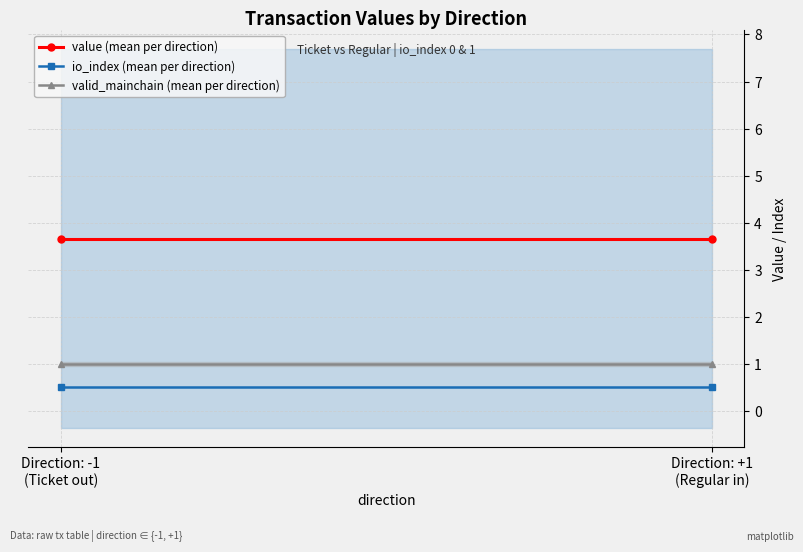

At how many categories does at least one series exceed 1?

2